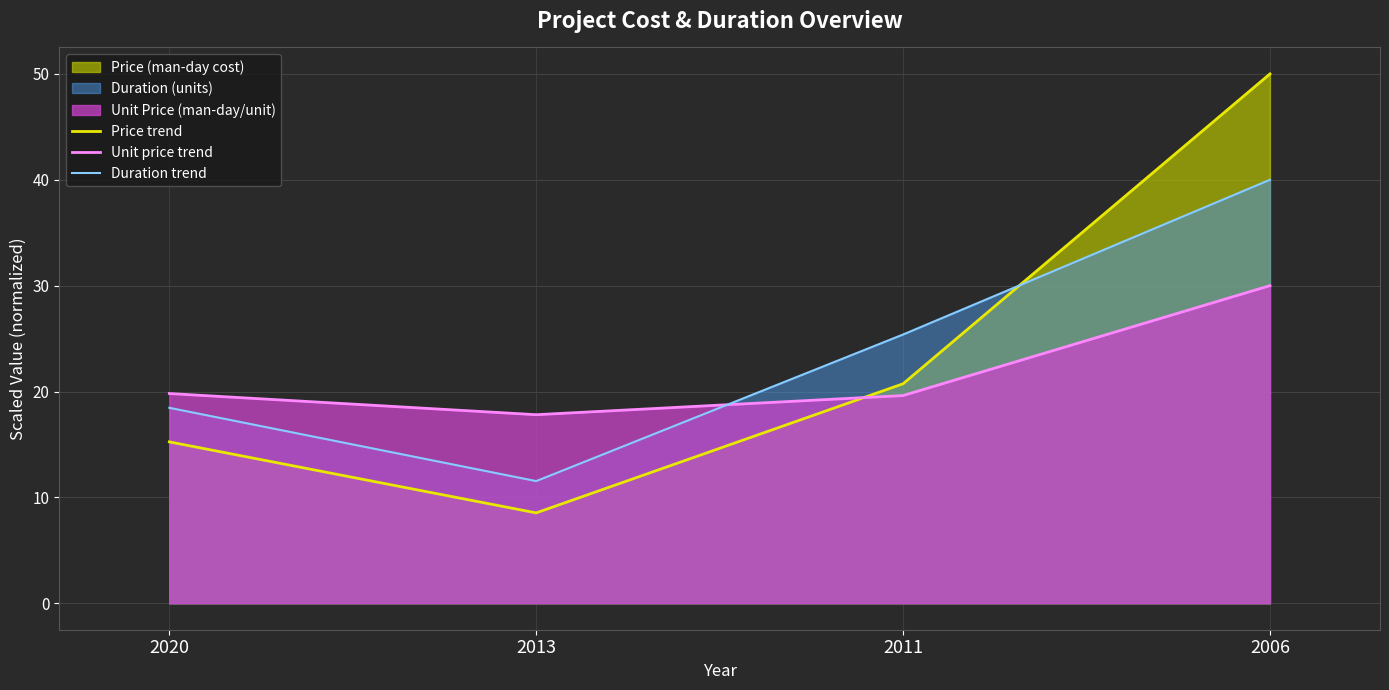

List the series in order of their peak value, lowest first.

Unit price trend, Duration trend, Price trend